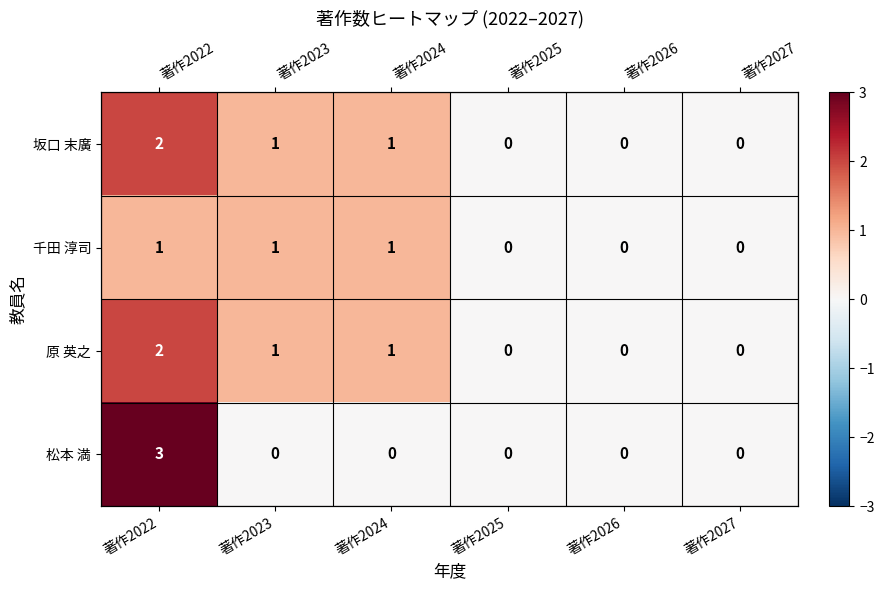

What is the maximum value shown in the chart?

3